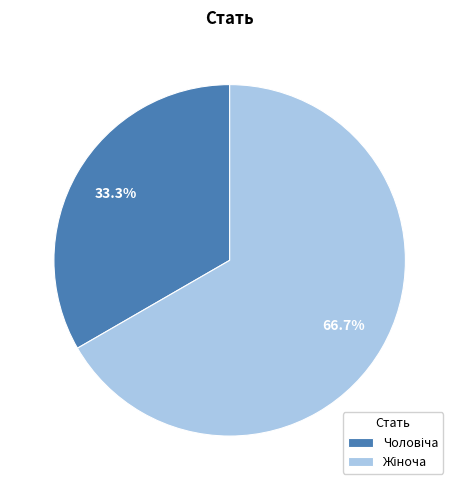

Does any single category account for the majority?

Yes